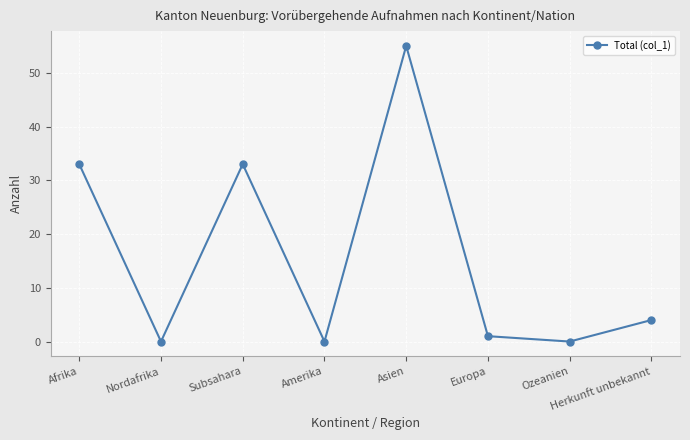

What is the greatest value displayed?

55